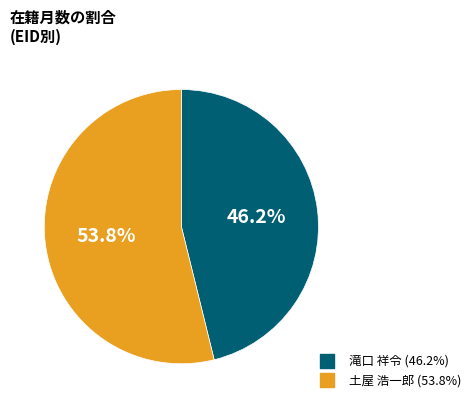

To the nearest percent, what is the difference between the largest and smallest slice percentages?

8%